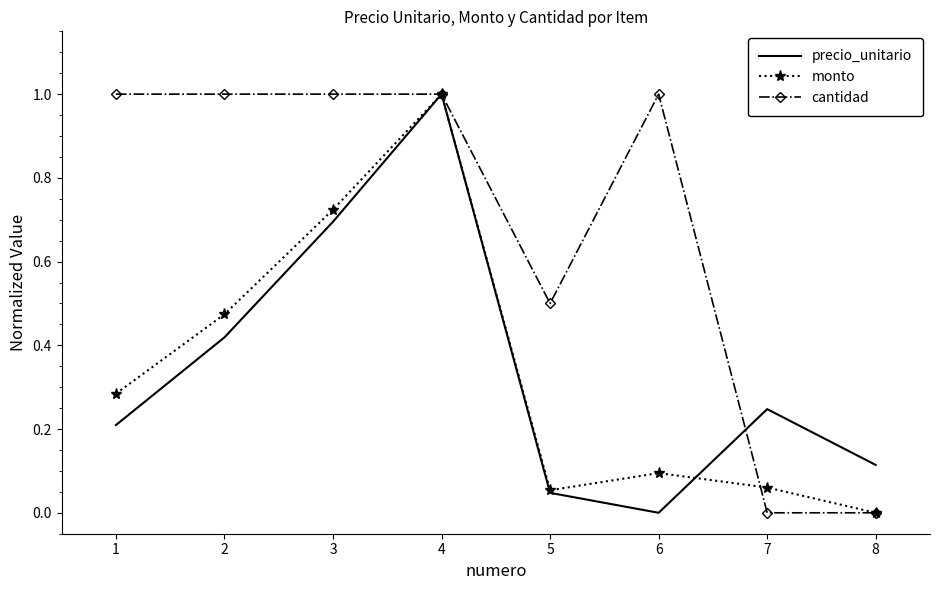

Between 3 and 6, which series saw the biggest shift?

precio_unitario